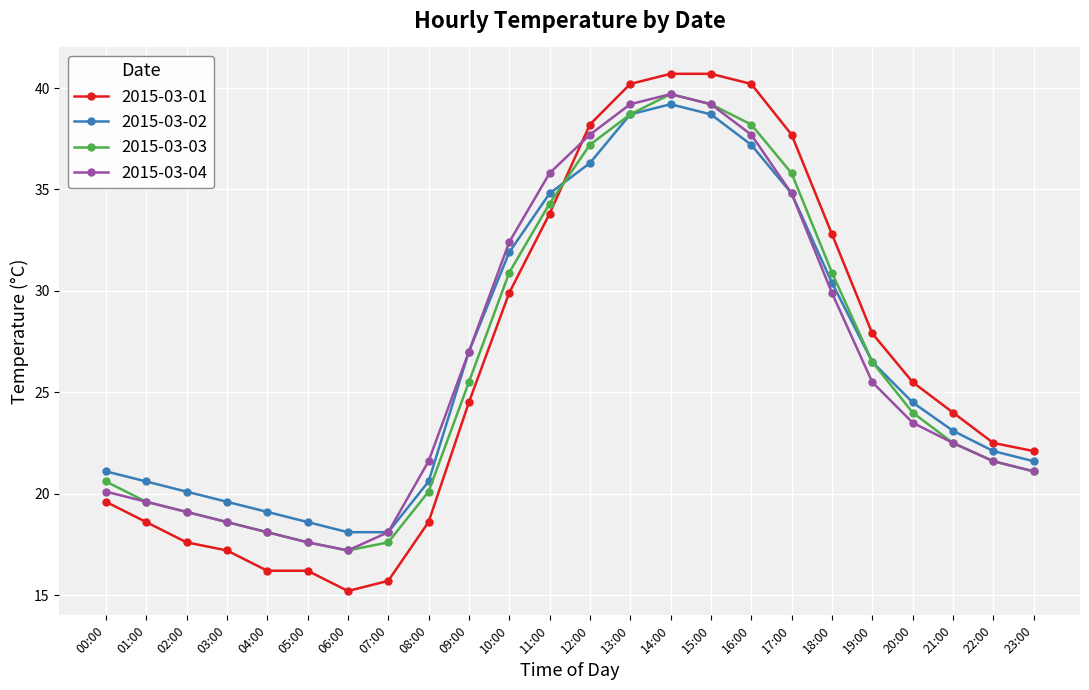

What is the total value across all series at 20:00?

97.5